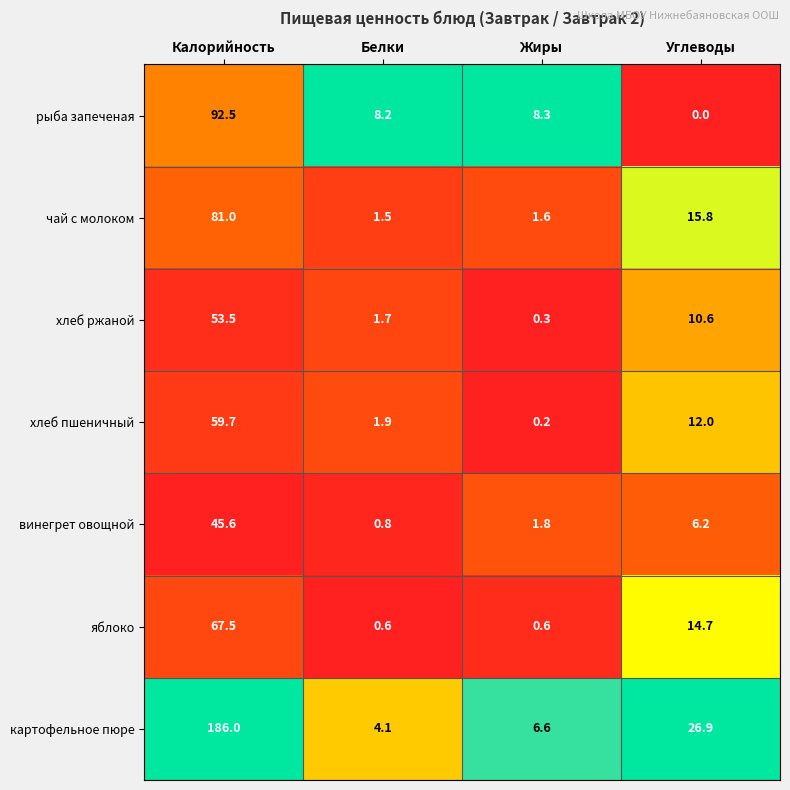

What is the difference between the maximum and minimum values in the чай с молоком series?

79.5